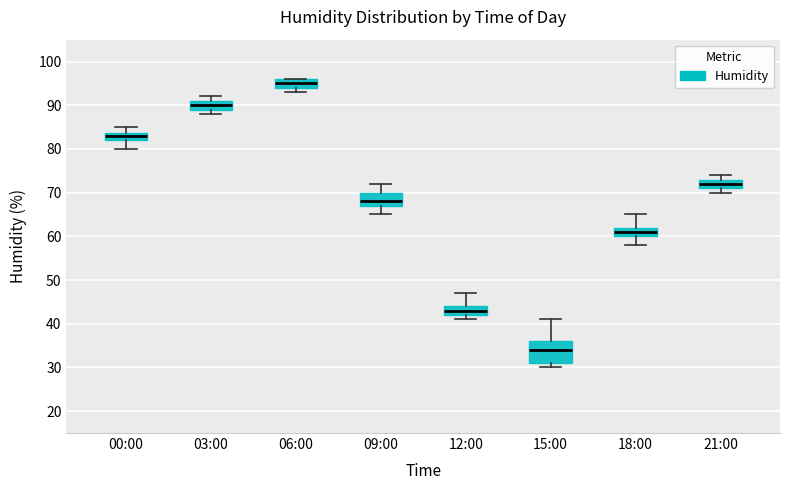

Which box is the tallest, from its lower edge to its upper edge?

15:00